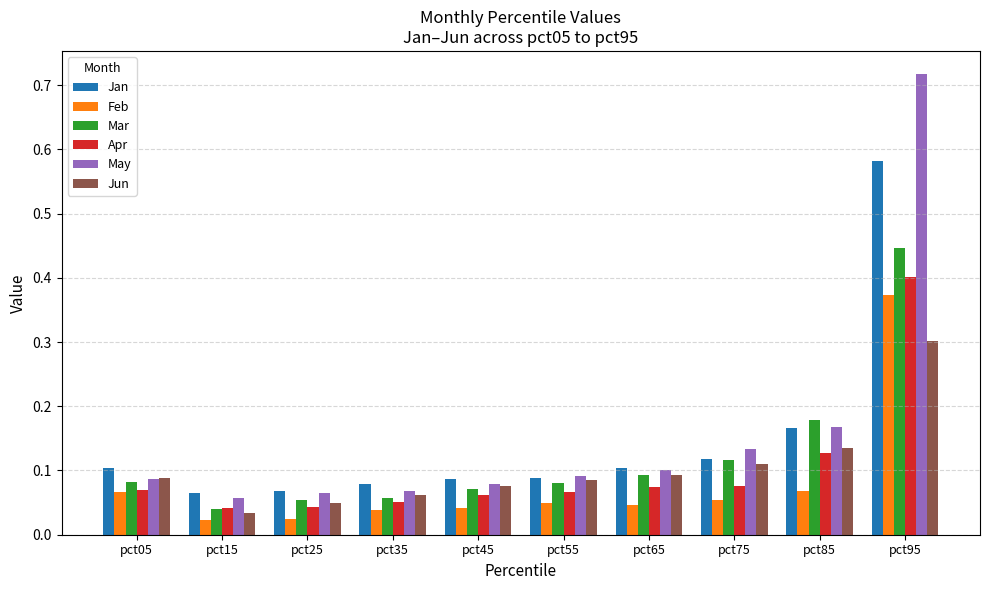

What is the sum of all Jun values?

1.0